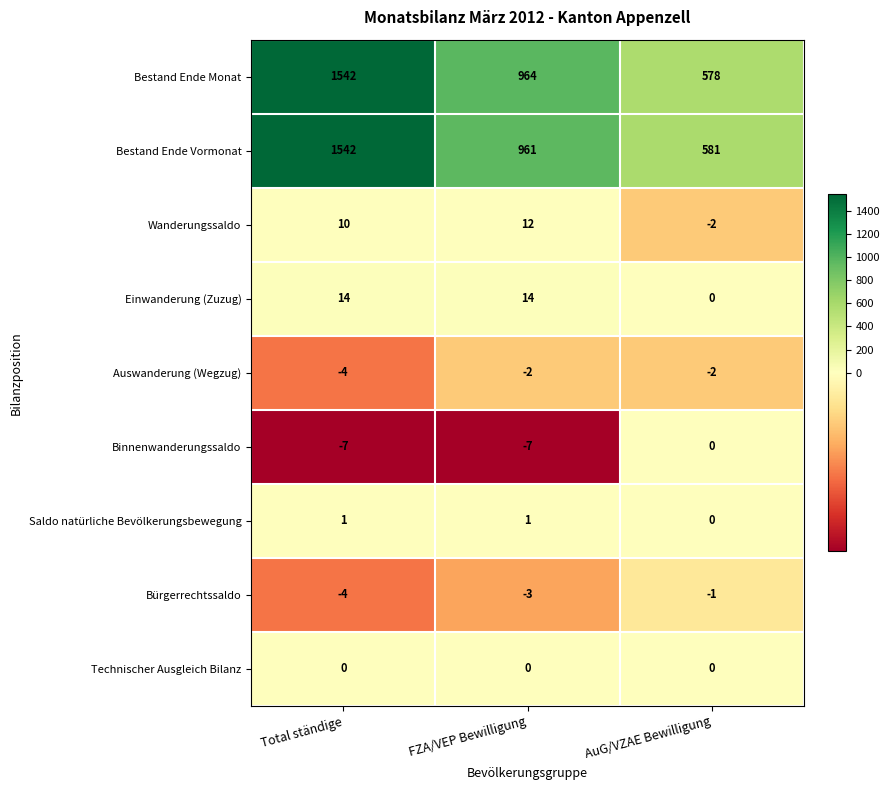

Where is Bestand Ende Monat nearest to the value 1060?

FZA/VEP Bewilligung